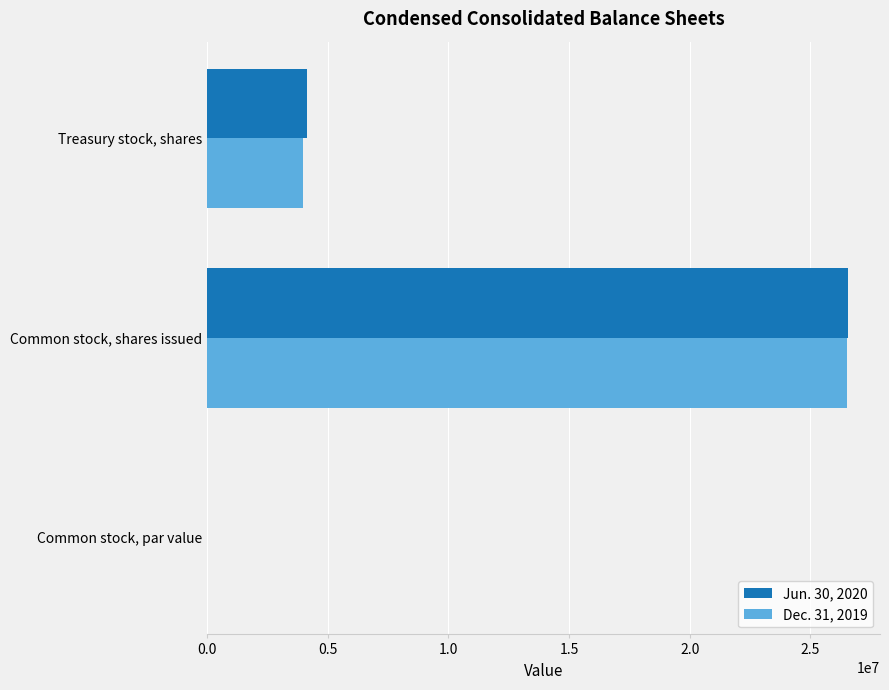

What is the total value across all series at Treasury stock, shares?

8126409